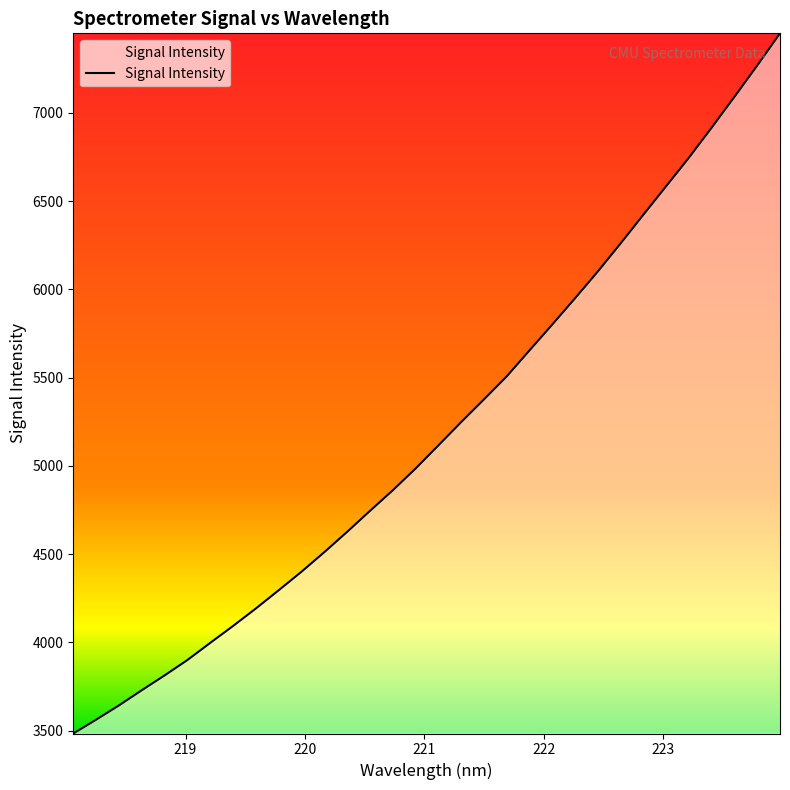

What is the smallest value displayed?

3484.6